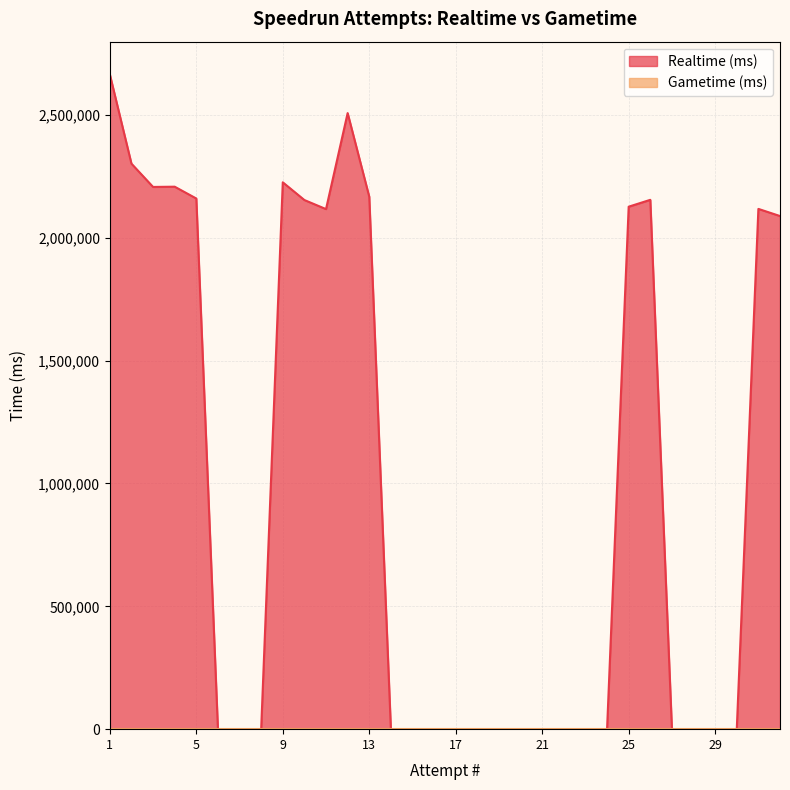

Which series has the largest range (max minus min)?

Realtime (ms)